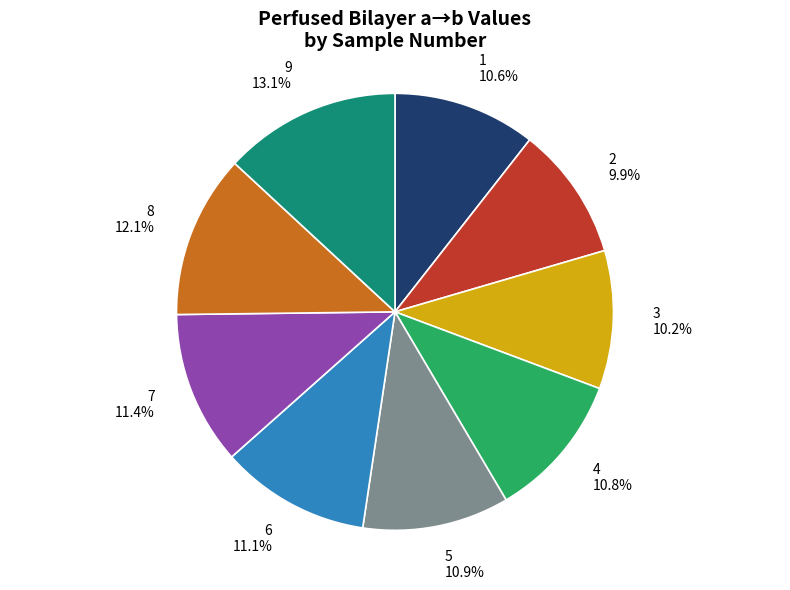

Which has a higher value, 1 or 6?

6